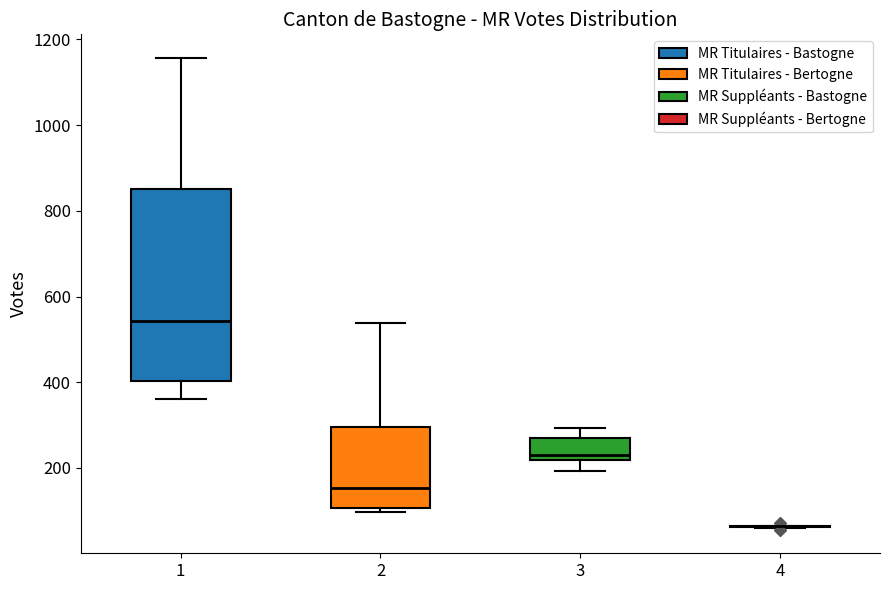

Reading left to right, read every box against the y-axis: the position of its median line, the range the box covers, and the ends of its whiskers. The values are not printed on the chart, so give them approximately, as read against the axis.

1: median 540, box 400 to 860, whiskers 360 to 1160
2: median 160, box 100 to 300, whiskers 100 (just below the box's lower edge) to 540
3: median 240, box 220 to 280, whiskers 200 to 300
4: box collapsed to a line at 60, whiskers 60 to 60